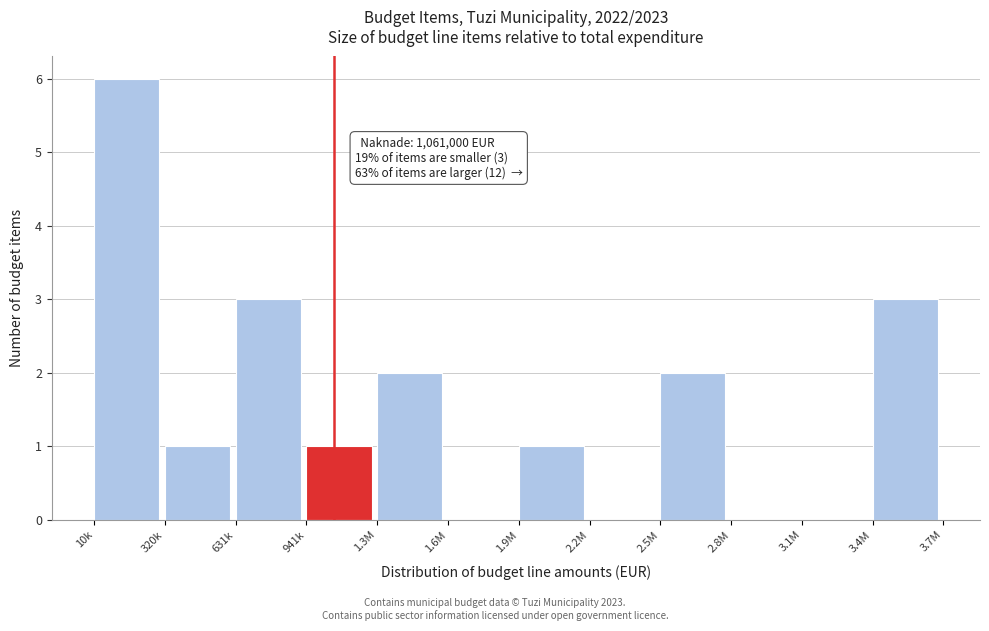

Reading right to left, extract all data points from this chart.

3.4M=3	3.1M=0	2.8M=0	2.5M=2	2.2M=0	1.9M=1	1.6M=0	1.3M=2	941k=1	631k=3	320k=1	10k=6